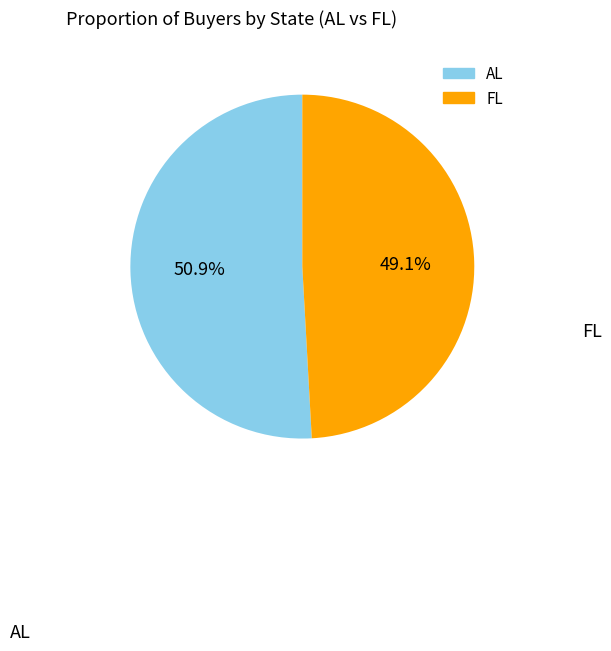

What is the smallest slice in the pie chart?

FL